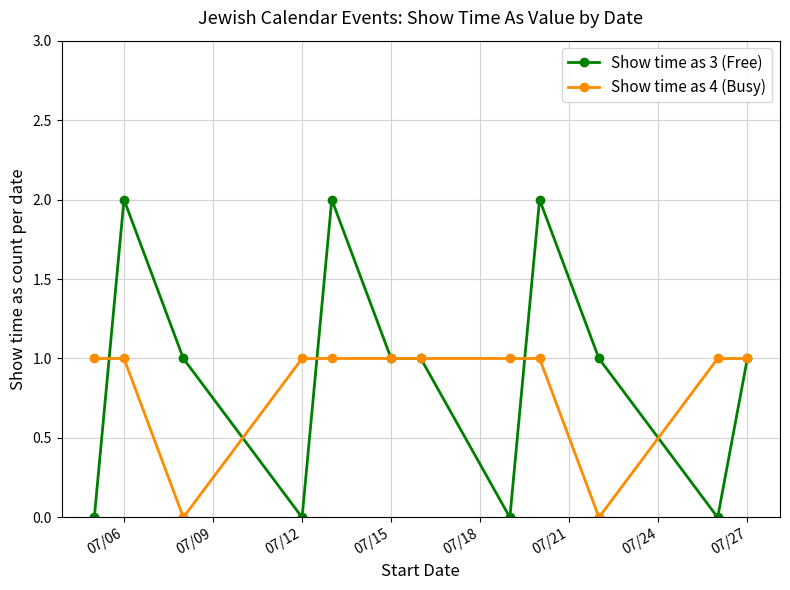

Rank the series by their maximum value, from highest to lowest.

Show time as 3 (Free), Show time as 4 (Busy)